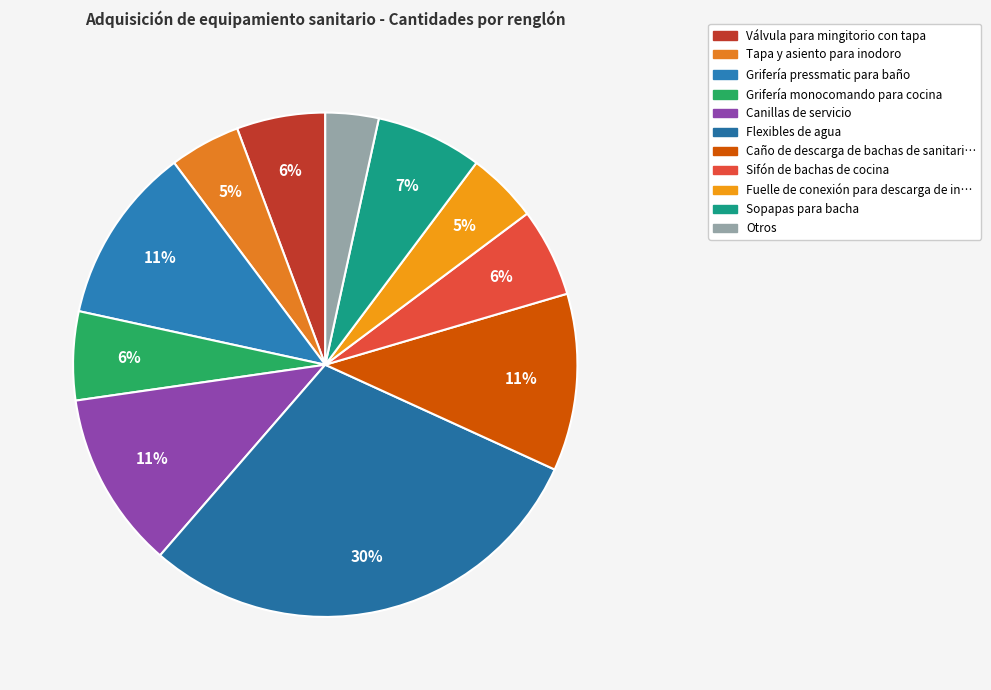

Is there any slice that represents more than half of the pie?

No